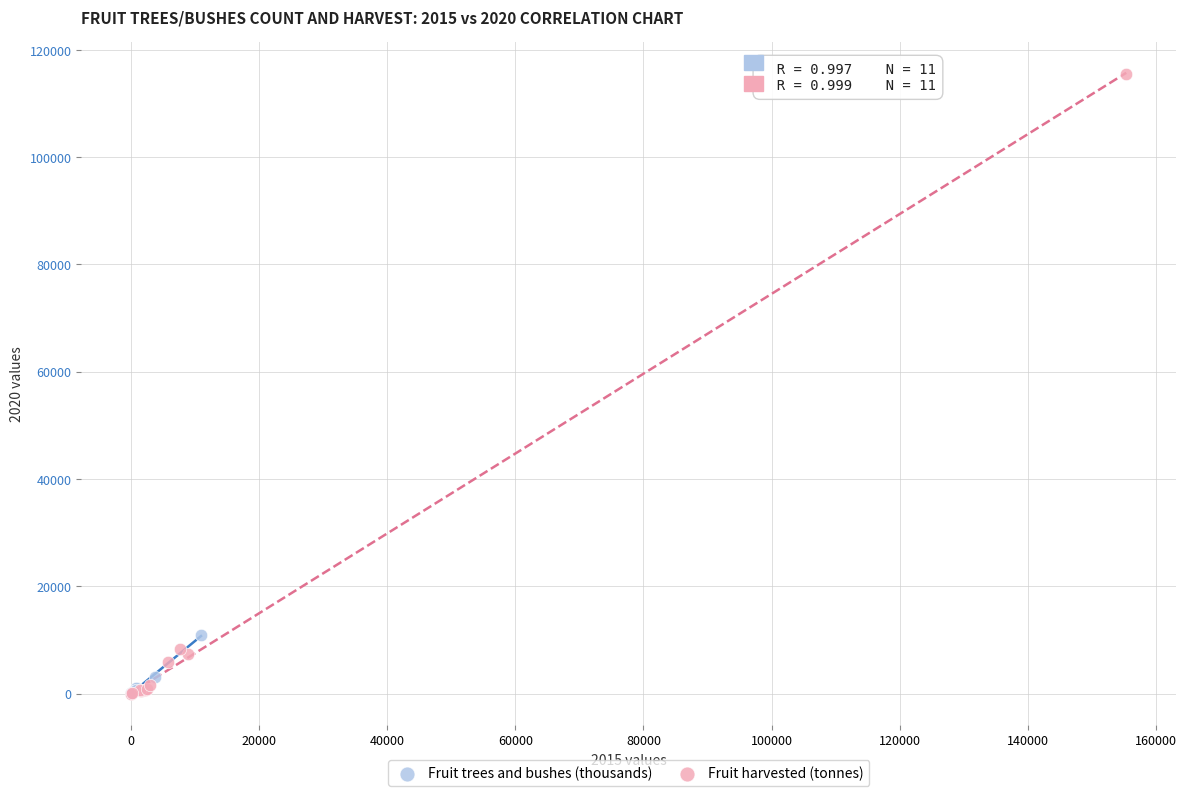

Which series contains the highest Y value?

Fruit harvested (tonnes)